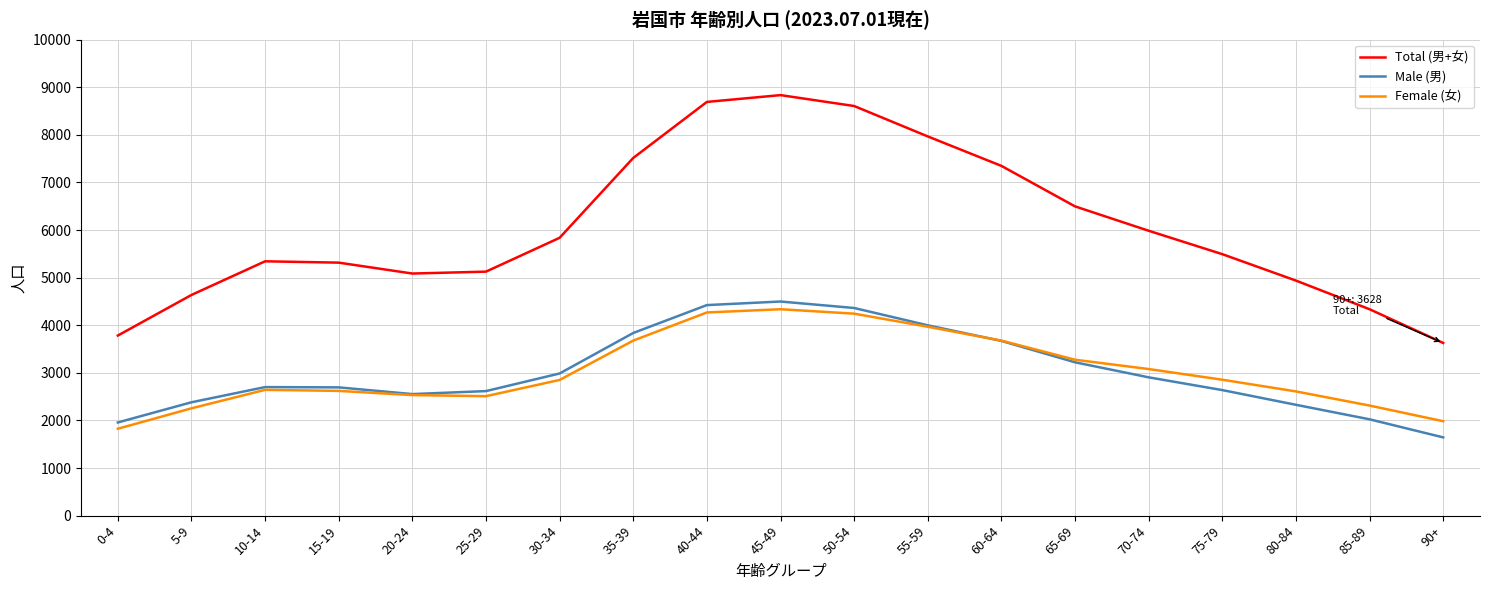

What are all the series names shown in the legend?

Total (男+女), Male (男), Female (女)